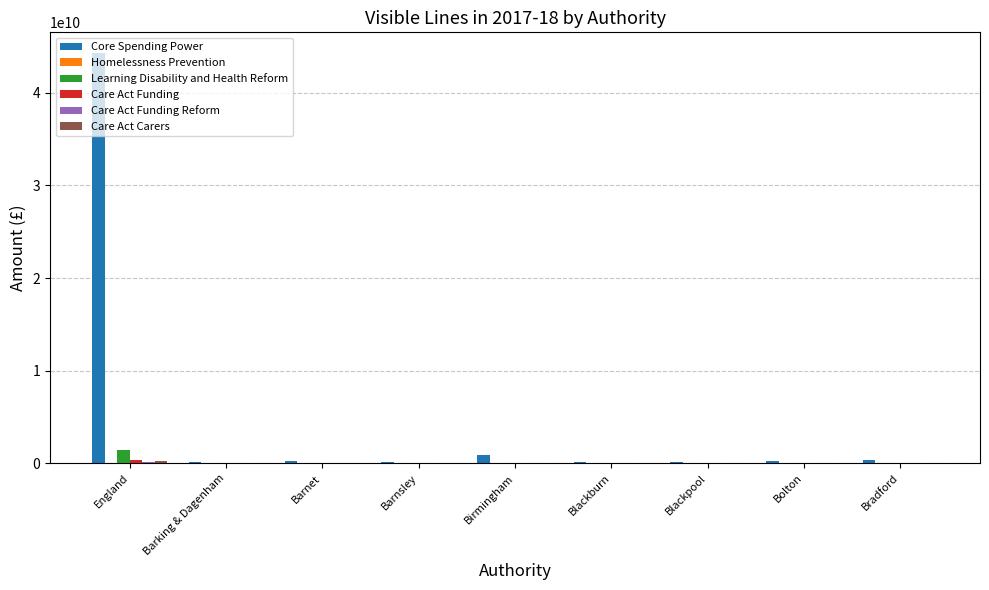

Which category has the highest value across all series?

England